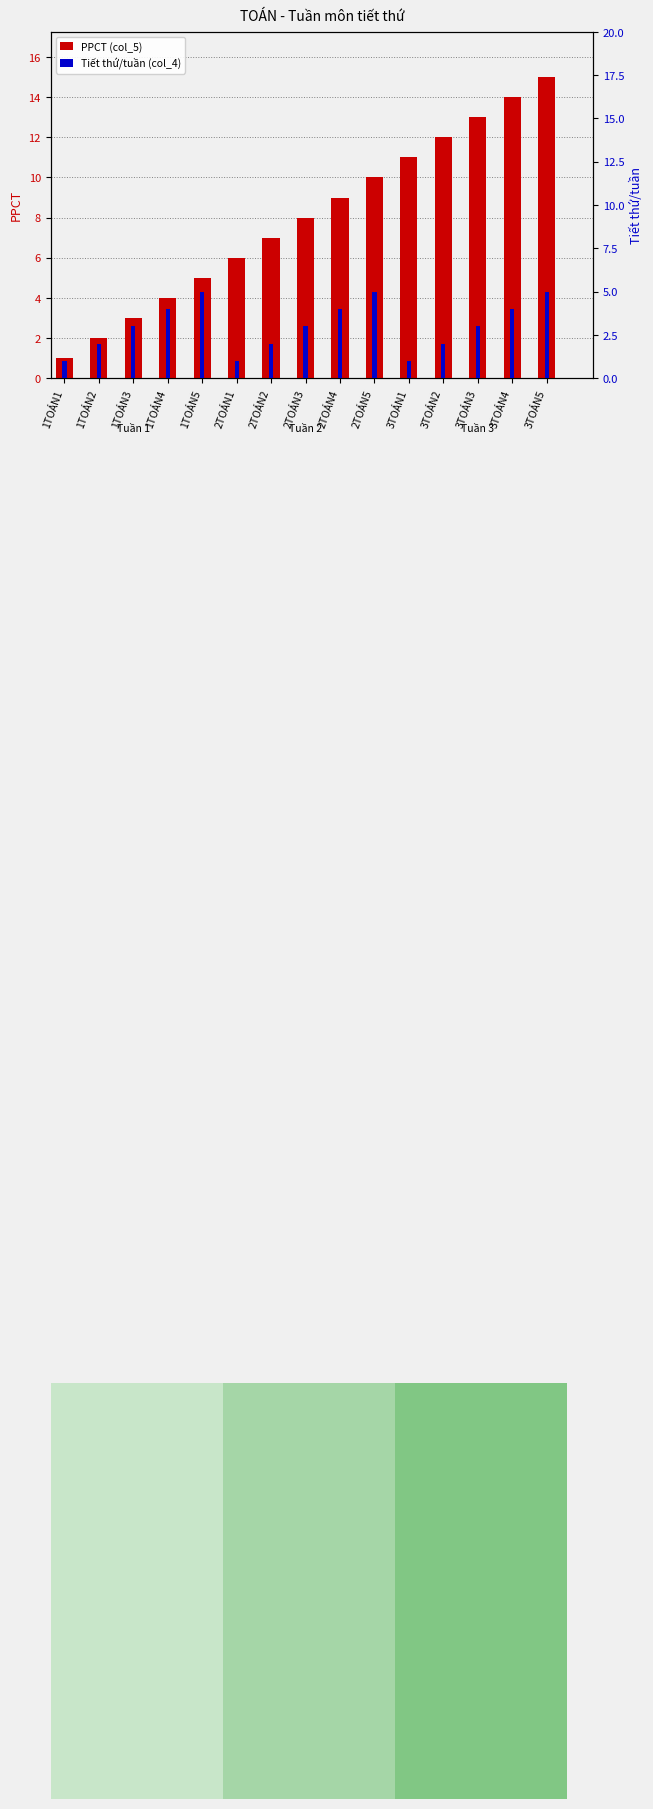

What is the sum of all PPCT (col_5) values?

120